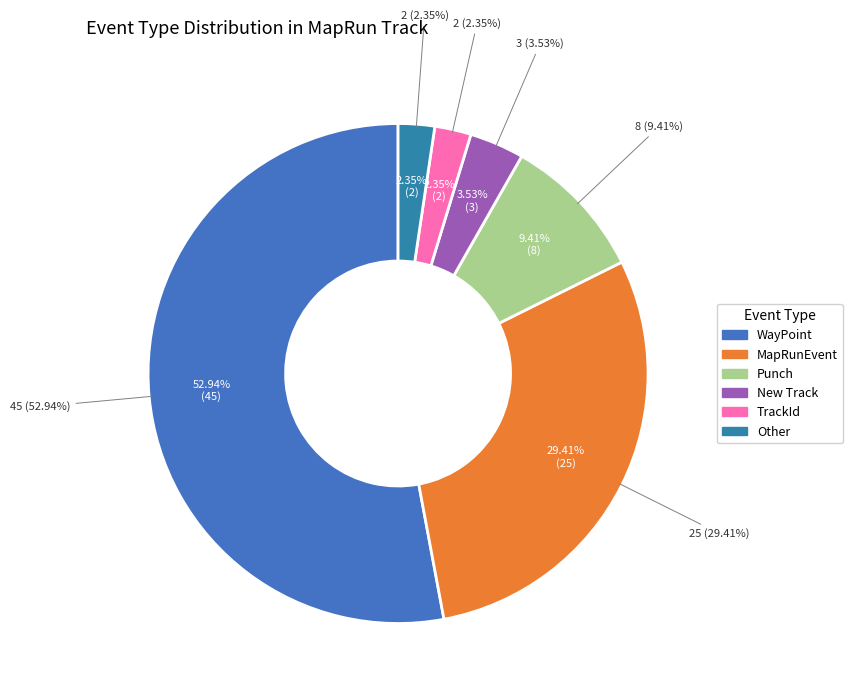

Which slice is the largest?

WayPoint